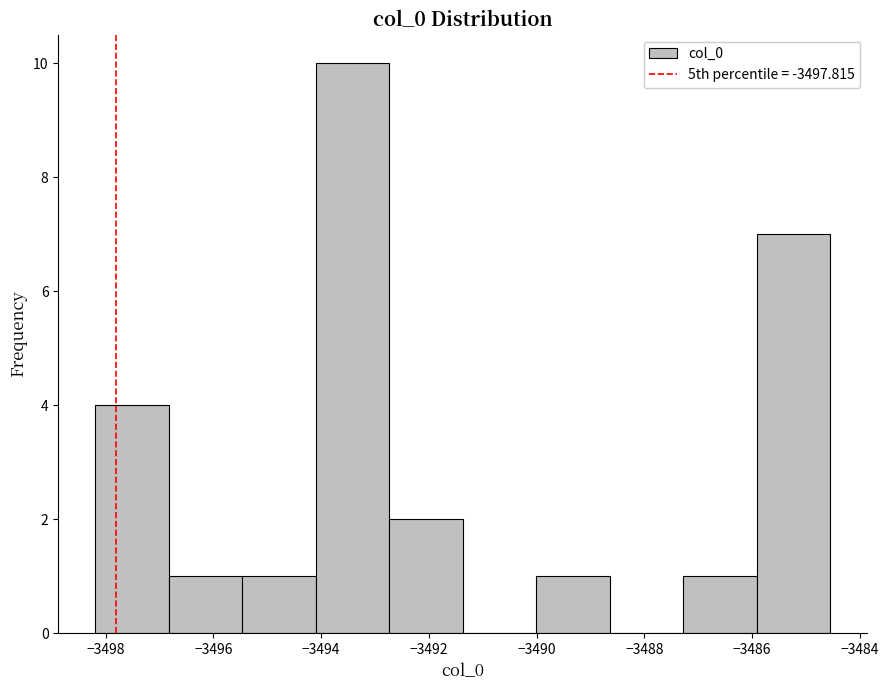

Which range on the x-axis has the tallest bar?

-3494.2 to -3492.8